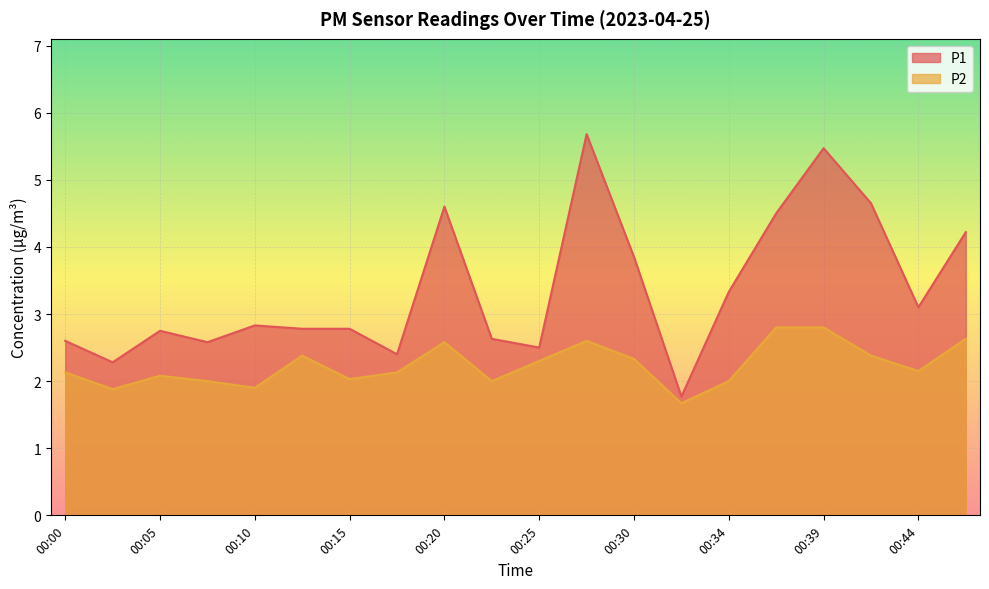

Where is P1 nearest to the value 3?

00:44